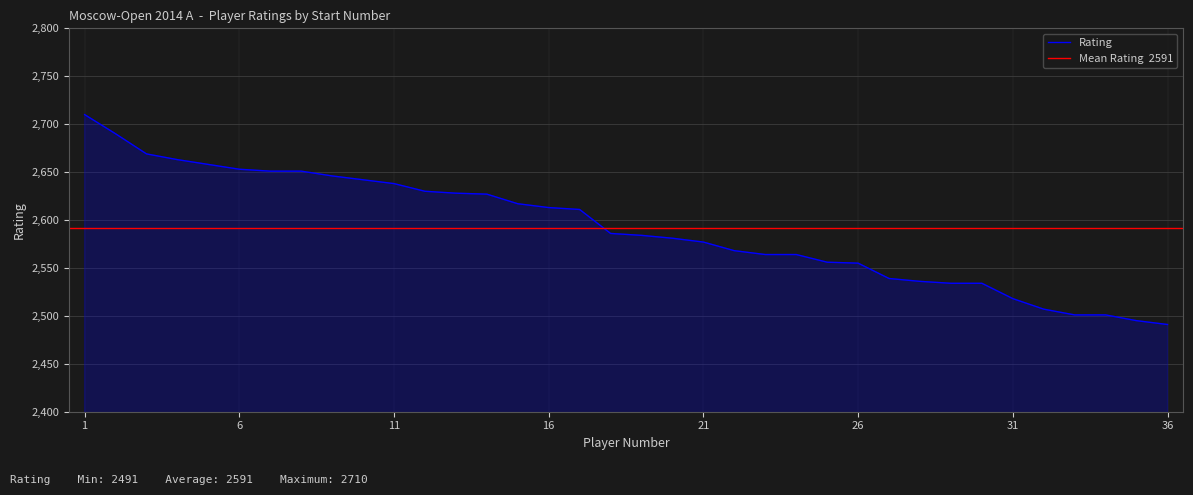

What is the sum of all values?

93288